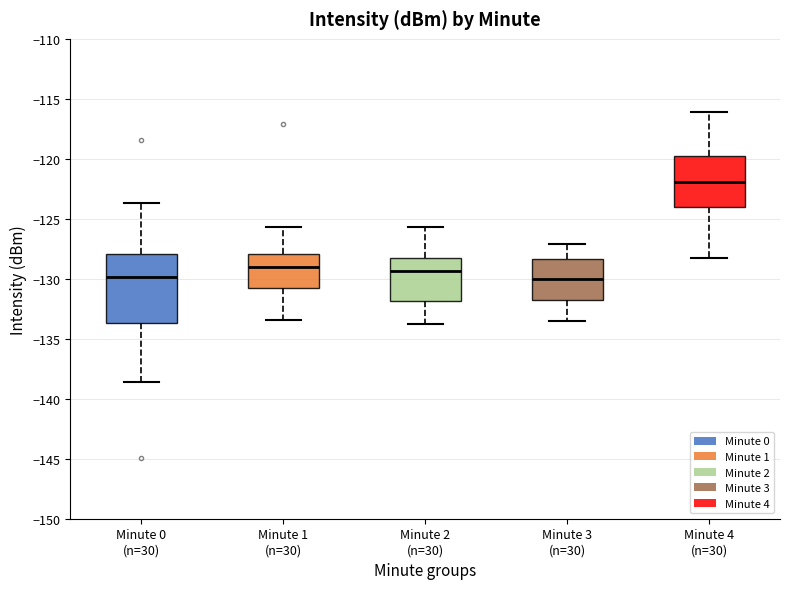

Reading left to right, read every box against the y-axis: the position of its median line, the range the box covers, and the ends of its whiskers. The values are not printed on the chart, so give them approximately, as read against the axis.

Minute 0 (n=30): median -130.0, box -133.5 to -128.0, whiskers -138.5 to -123.5
Minute 1 (n=30): median -129.0, box -130.5 to -128.0, whiskers -133.5 to -125.5
Minute 2 (n=30): median -129.5, box -132.0 to -128.5, whiskers -134.0 to -125.5
Minute 3 (n=30): median -130.0, box -131.5 to -128.5, whiskers -133.5 to -127.0
Minute 4 (n=30): median -122.0, box -124.0 to -120.0, whiskers -128.0 to -116.0